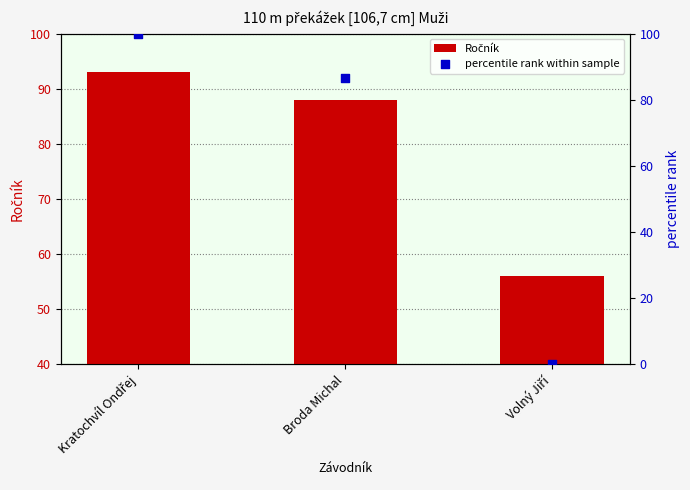

At how many categories does at least one series exceed 45?

3